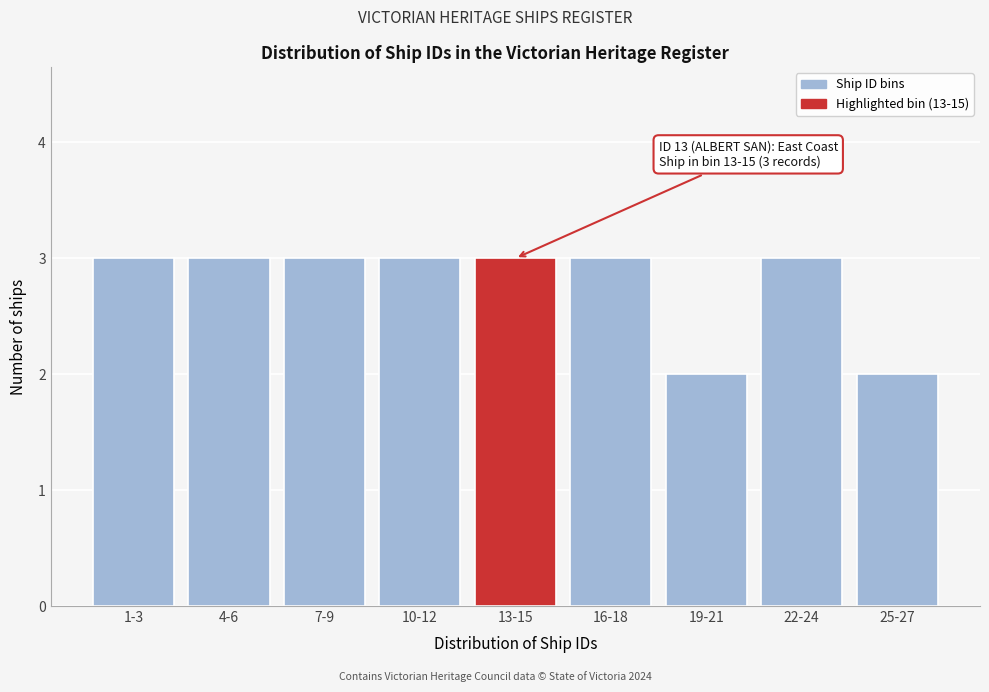

Reading left to right, list all the values displayed in this chart.

3	3	3	3	3	3	2	3	2